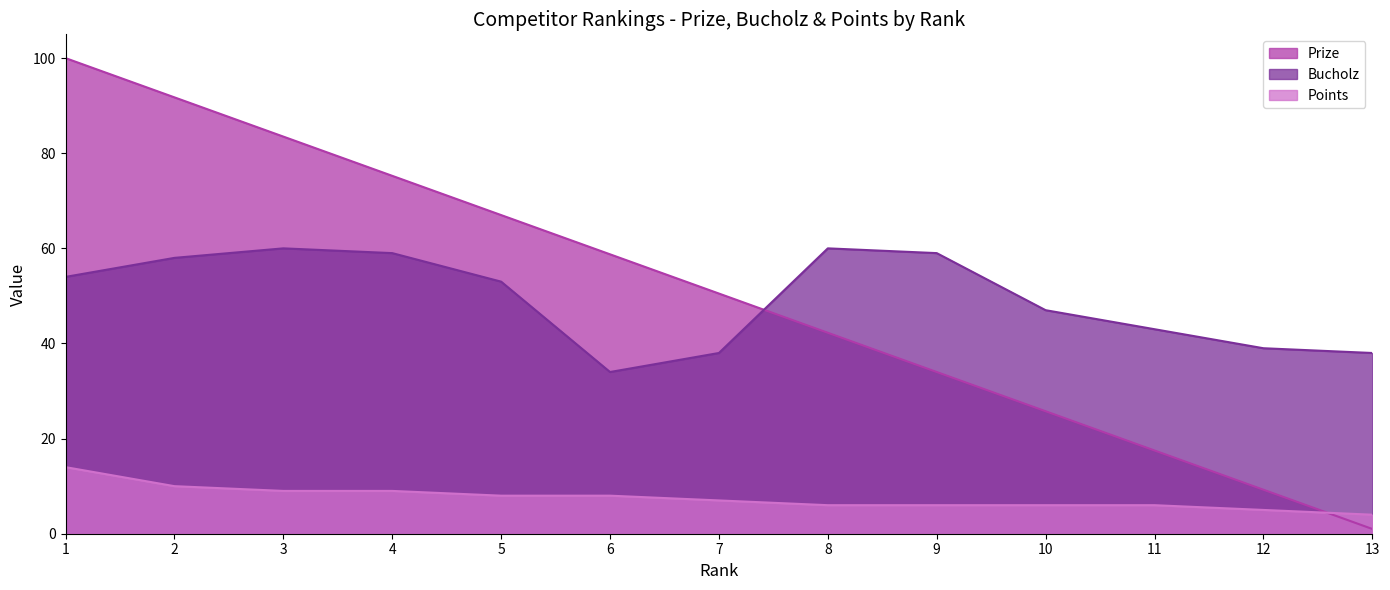

What is the difference between the maximum and minimum values in the Bucholz series?

26.0